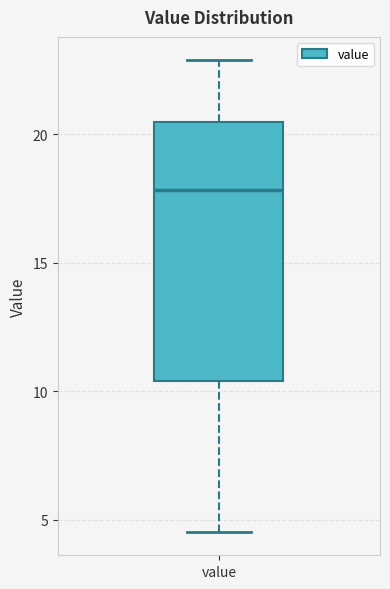

Where is the upper edge of the box for value on the y-axis? The values are not printed on the chart, so give them approximately, as read against the axis.

20.5